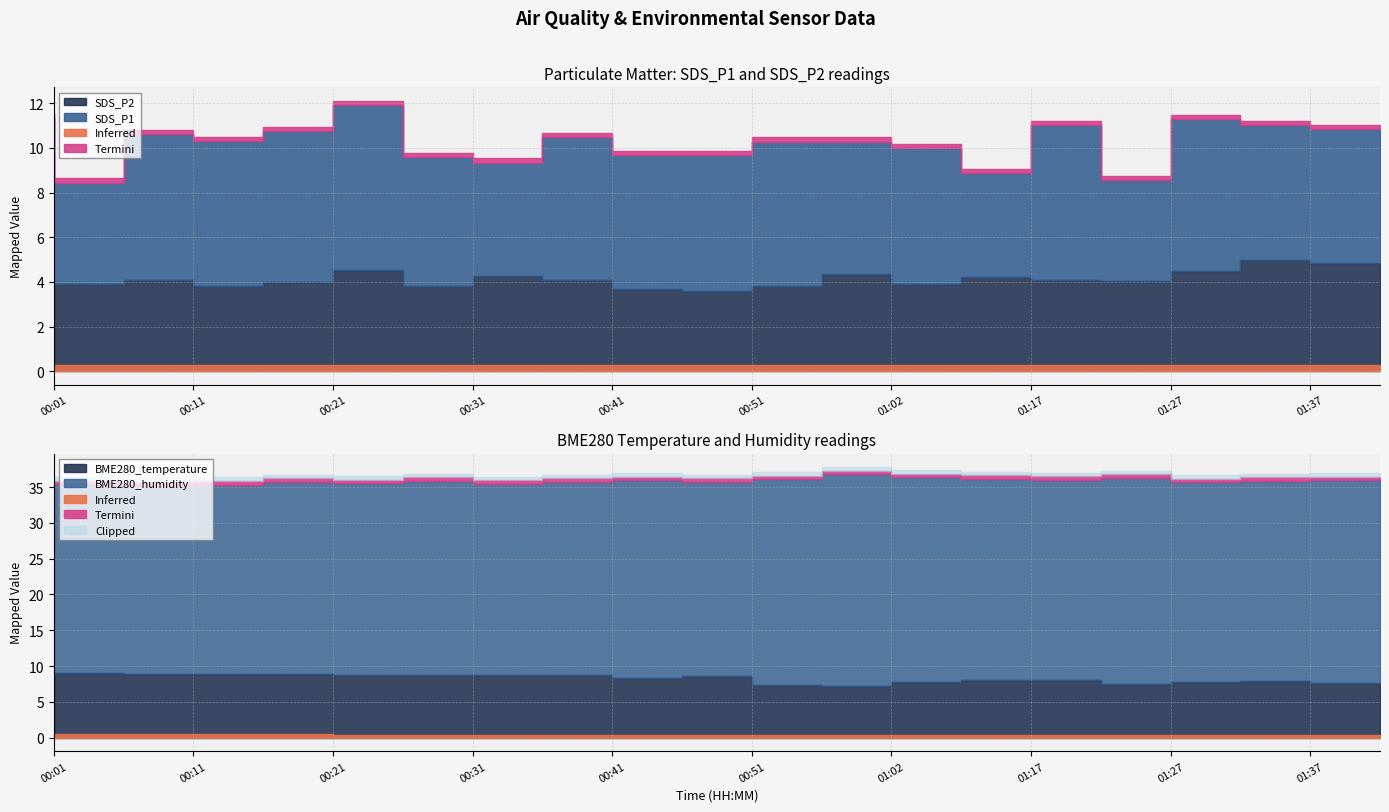

What is the average value of the SDS_P2 series?

4.1